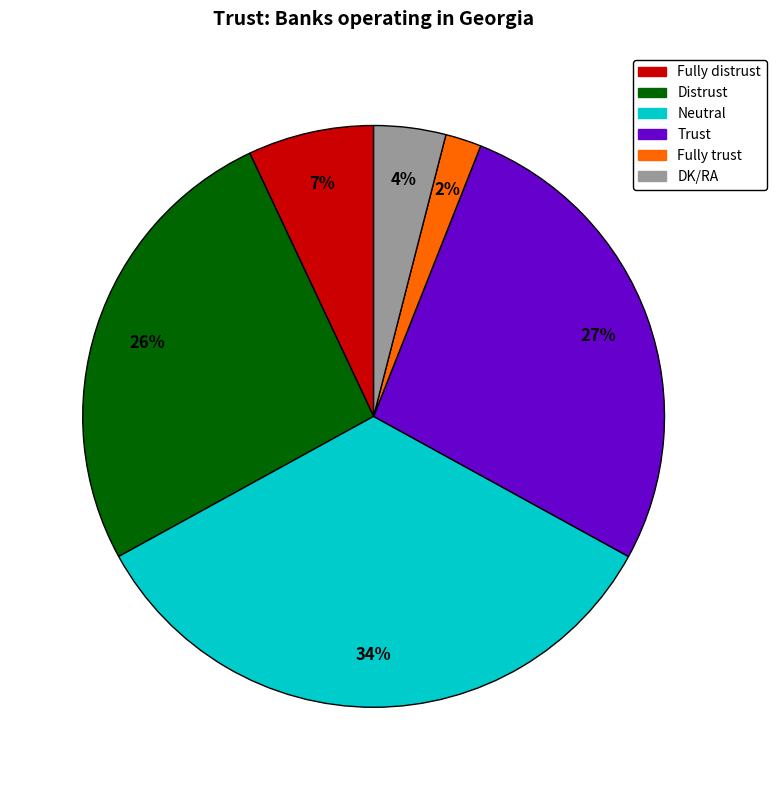

To the nearest percent, what is the difference between the DK/RA and Trust slice percentages?

23%